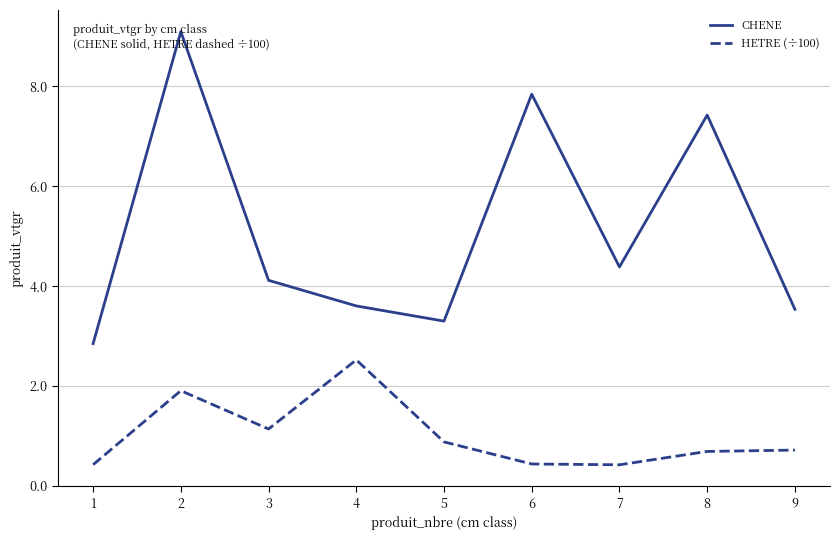

At which category does CHENE reach its first local peak?

2